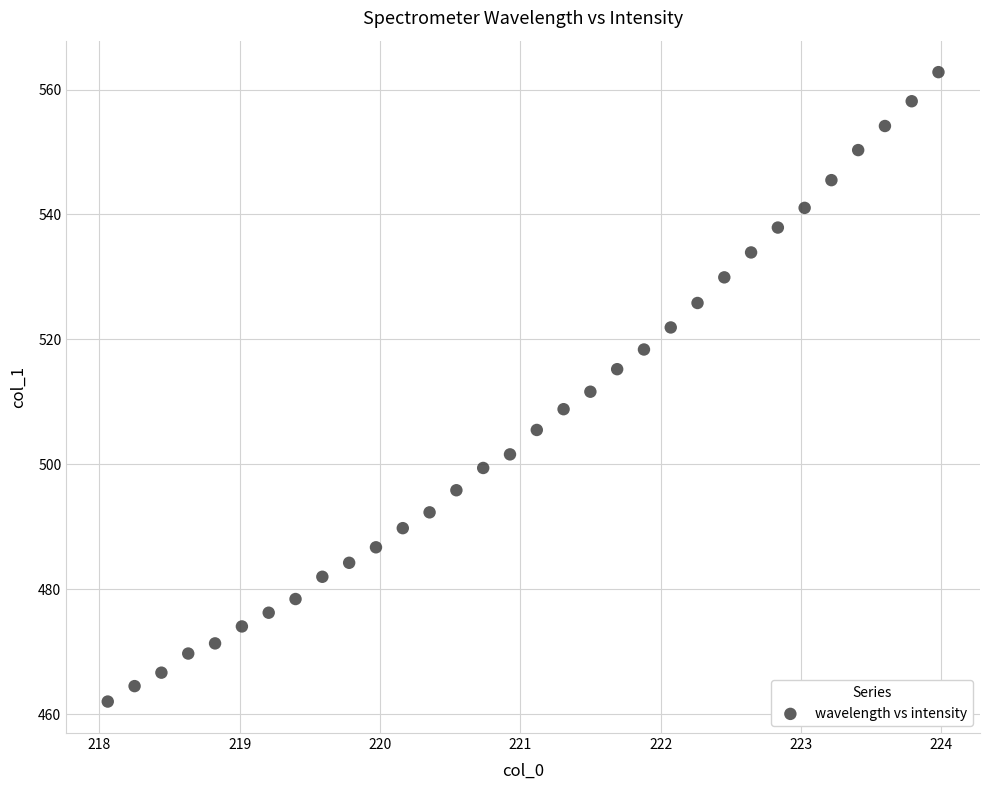

What is the range of X values (max minus min)?

5.9